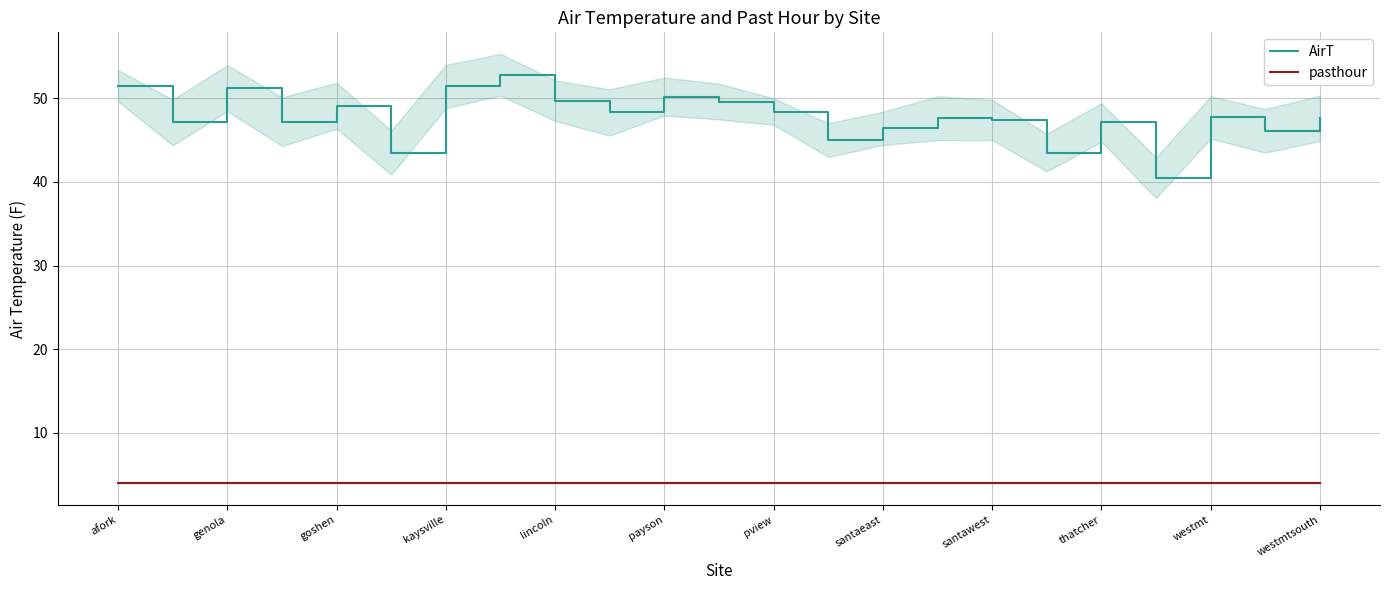

Reading right to left, what are all the values shown in this chart?

AirT: 47.6	46.1	47.7	40.5	47.1	43.5	47.4	47.6	46.4	45.0	48.4	49.6	50.2	48.3	49.7	52.8	51.4	43.5	49.1	47.2	51.2	47.1	51.5
pasthour: 4.0	4.0	4.0	4.0	4.0	4.0	4.0	4.0	4.0	4.0	4.0	4.0	4.0	4.0	4.0	4.0	4.0	4.0	4.0	4.0	4.0	4.0	4.0